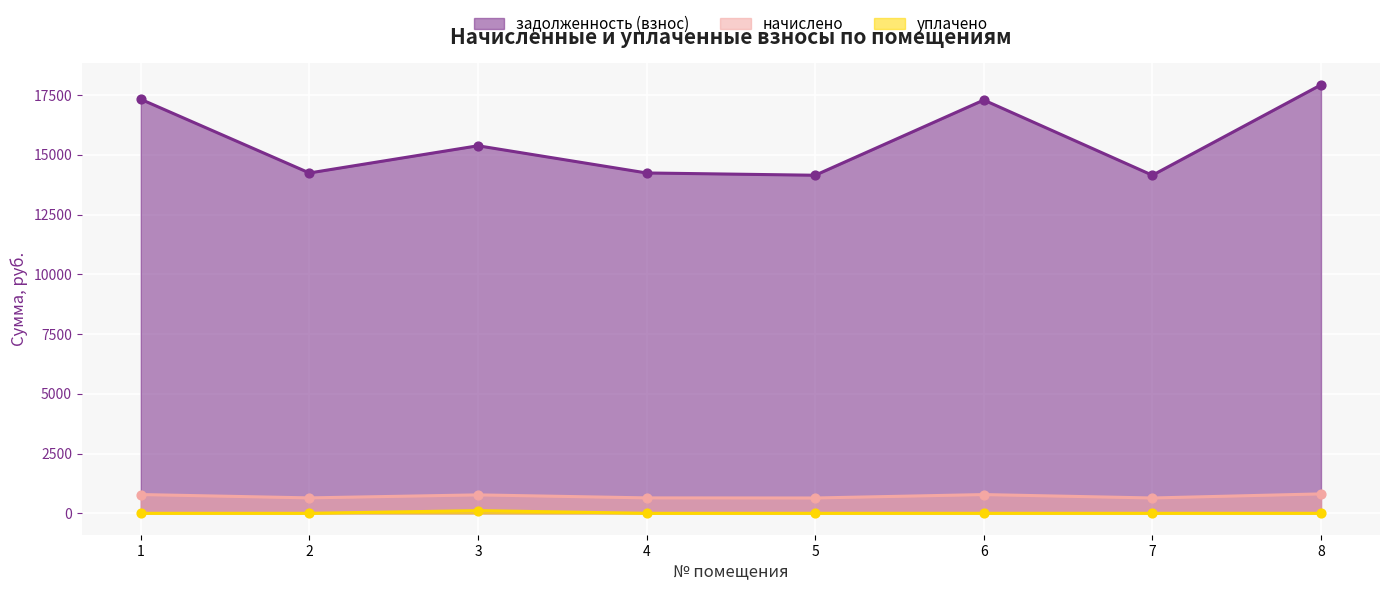

What is the total value across all series at 1?

18106.3